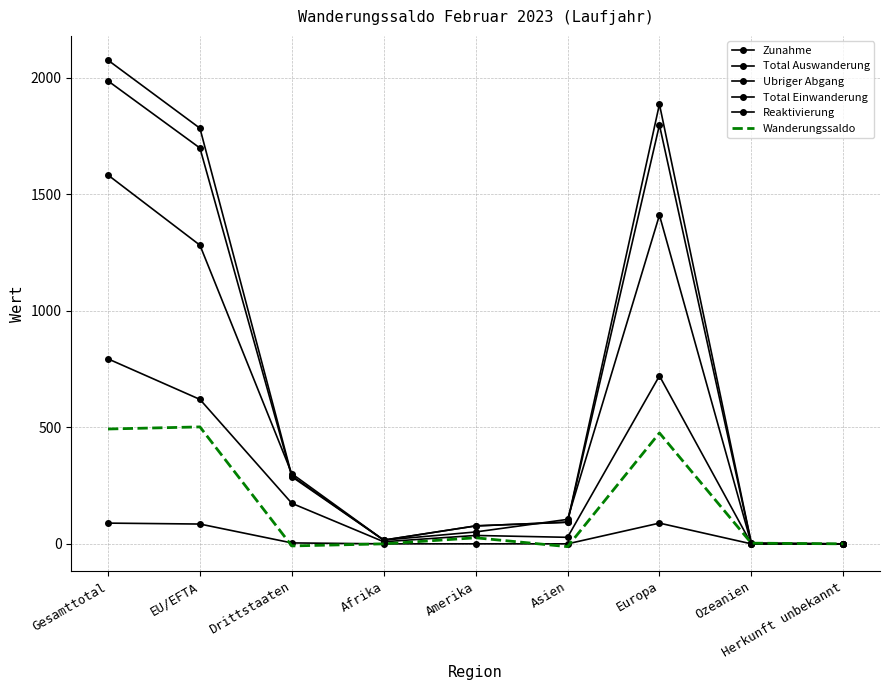

Which category has the lowest value across all series?

Asien